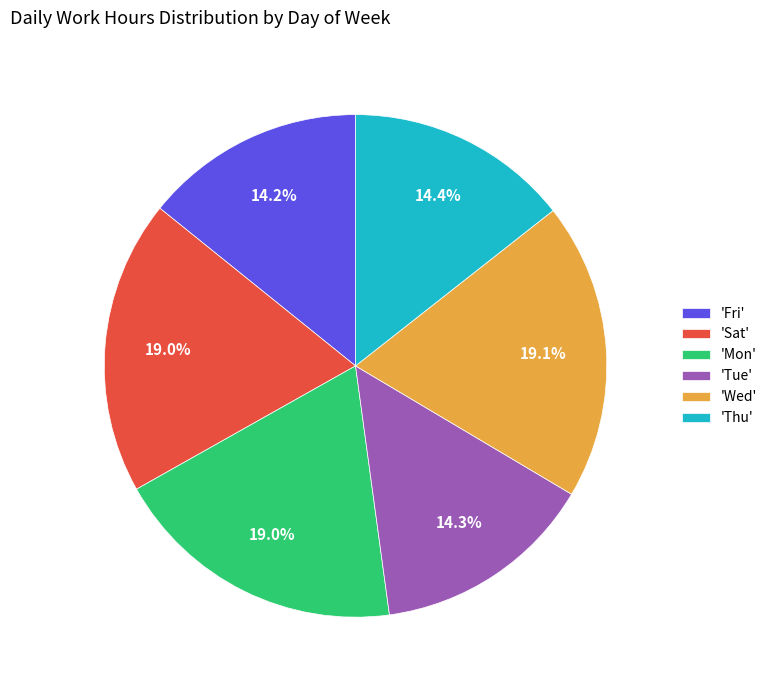

What percentage do 'Sat' and 'Tue' together represent?

33.3%